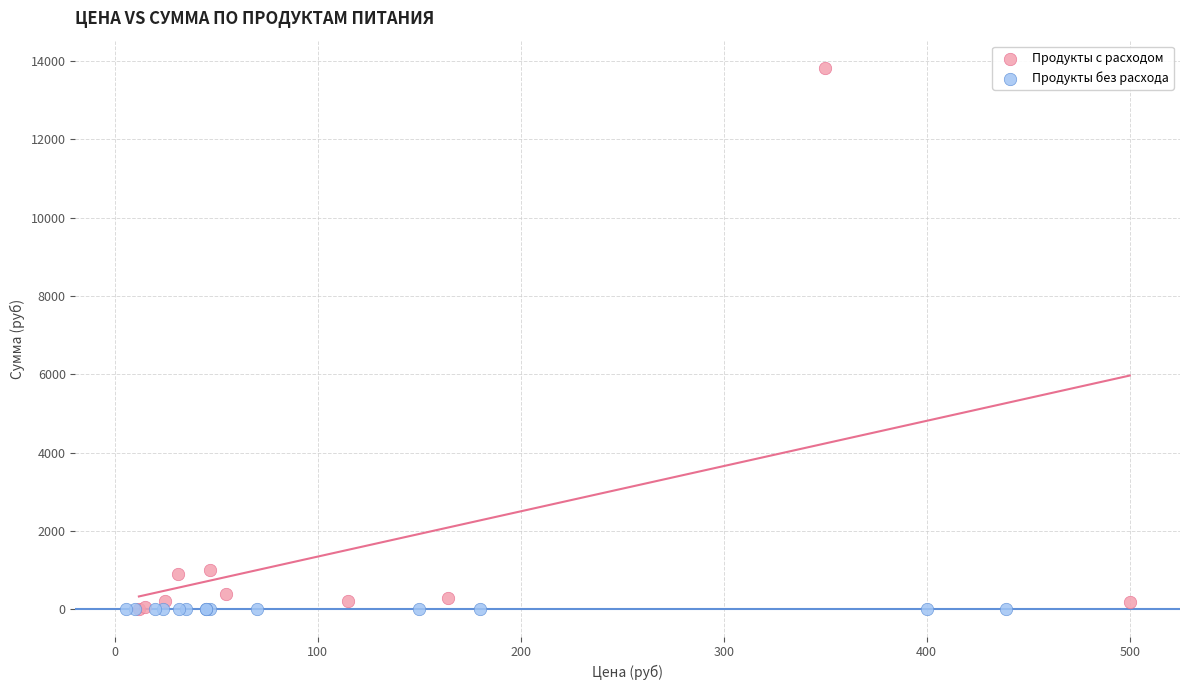

Which series contains the highest Y value?

Продукты с расходом